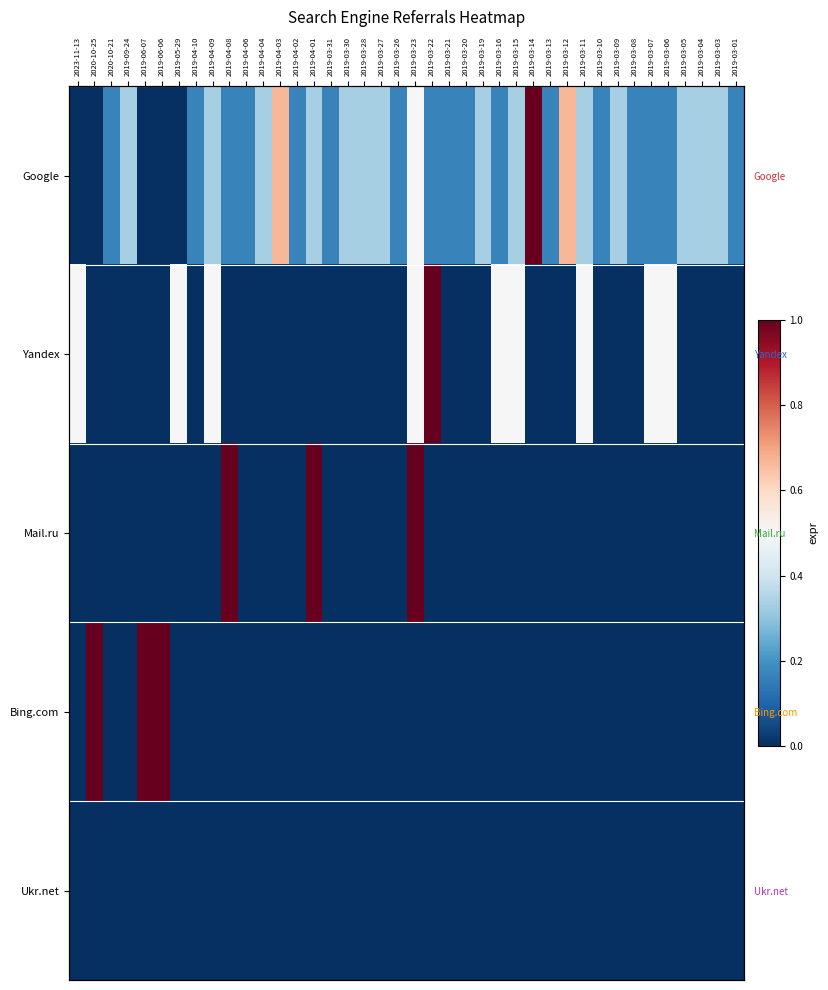

What is the sum of all Yandex values?

5.5